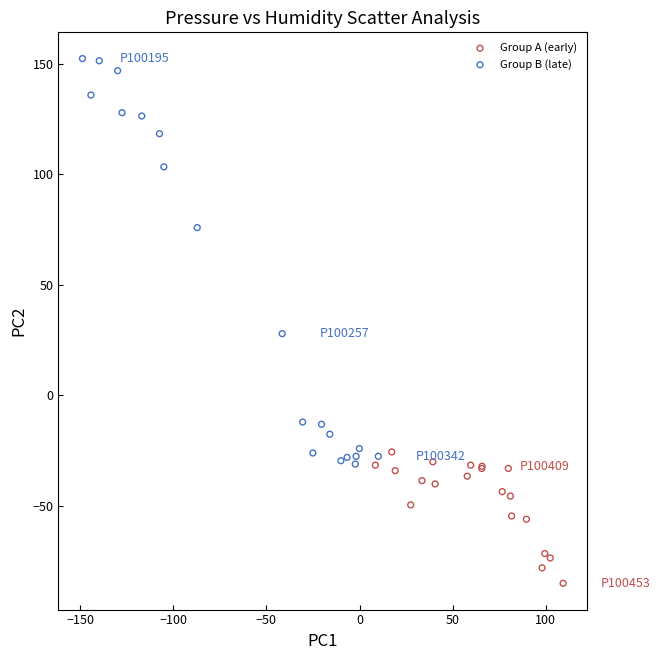

Which series reaches the minimum Y coordinate?

Group A (early)